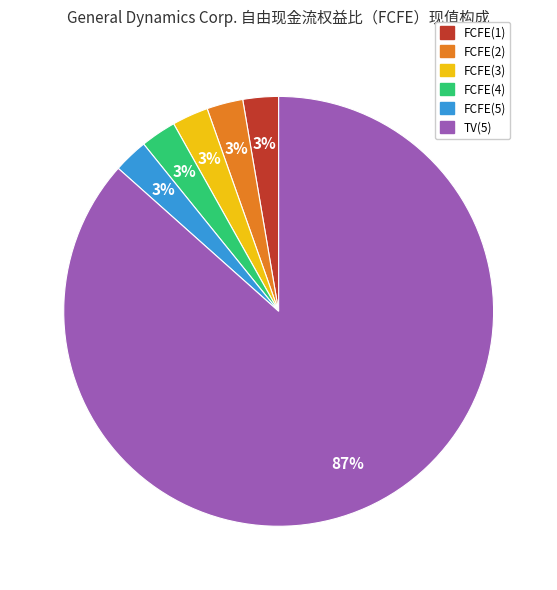

True or false: FCFE(5) accounts for 14% of the total.

False